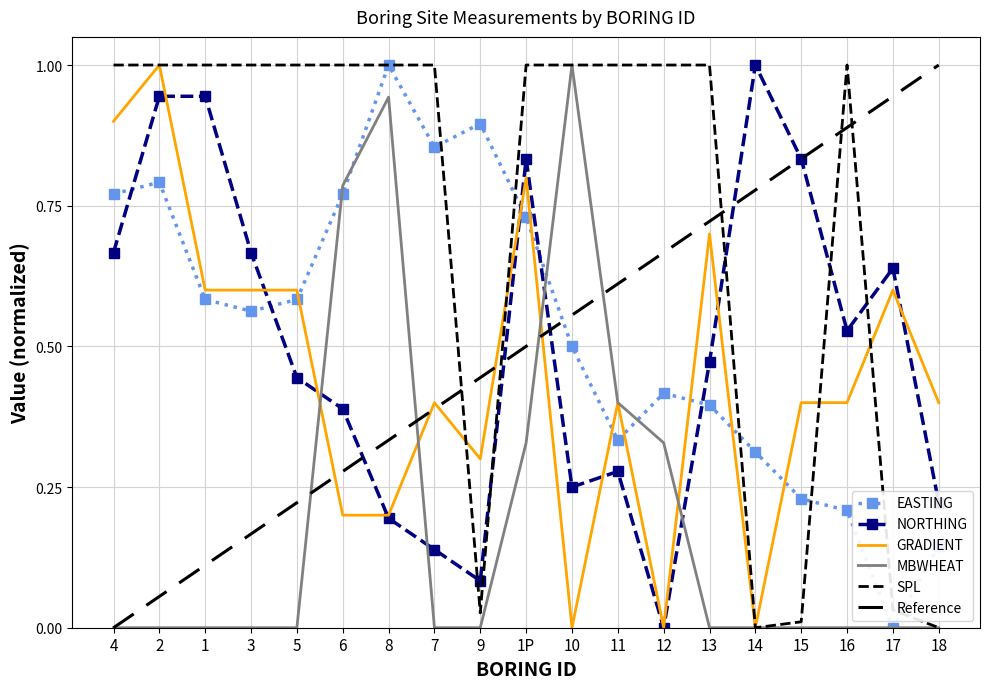

Does the chart have visible grid lines?

Yes